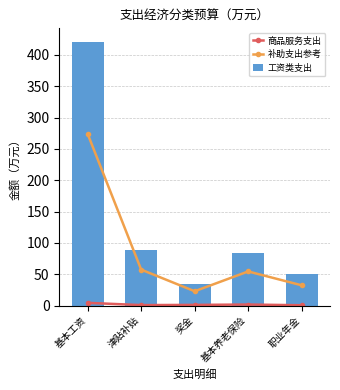

The 工资类支出 series shows 14.1 at 职业年金. True or false?

False